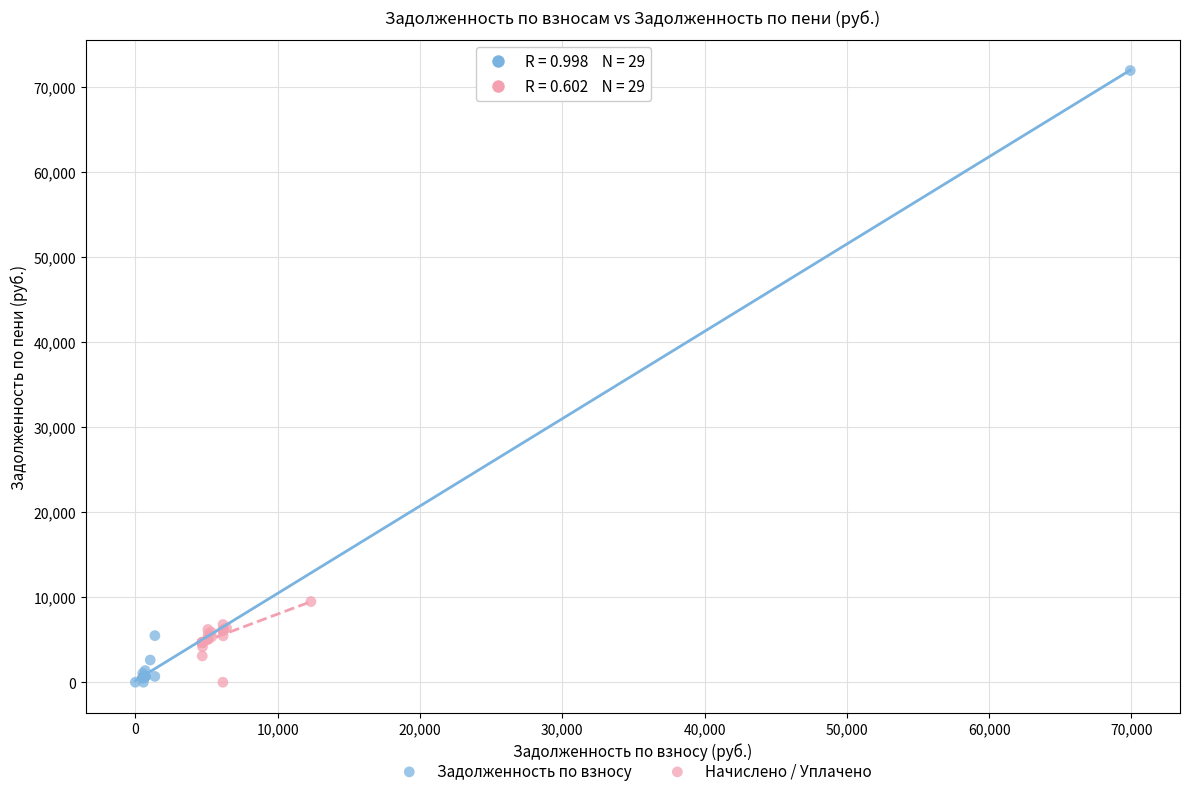

Which series has the largest Y range (max minus min)?

Задолженность по взносу